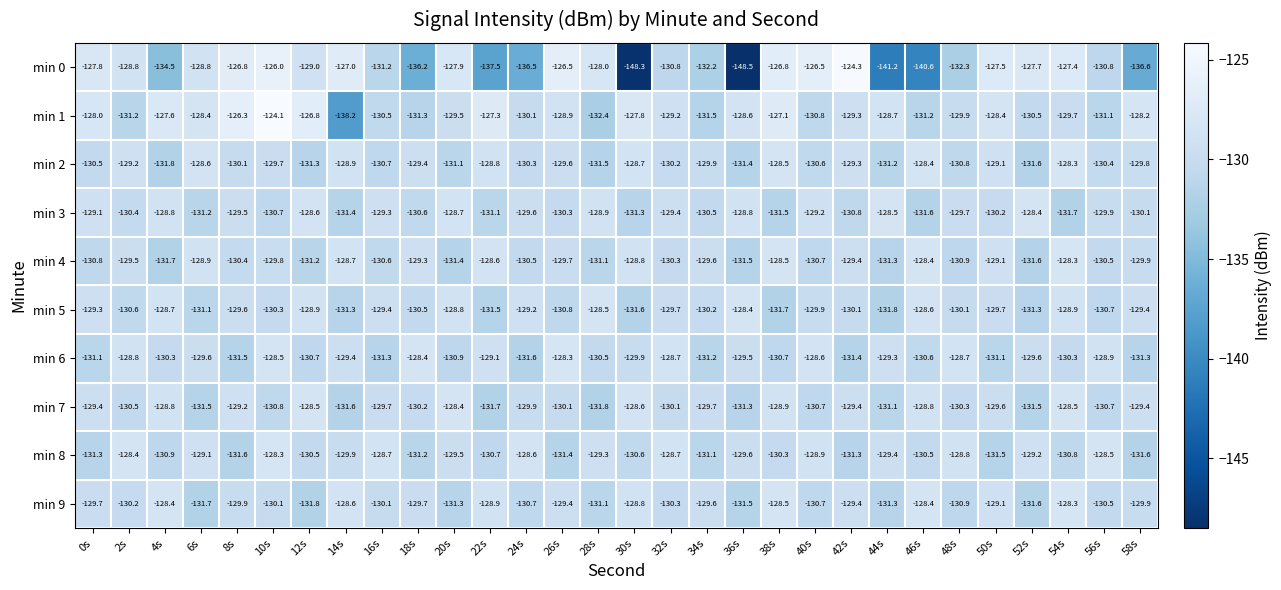

The value of min 3 at 2s is -229.5. True or false?

False